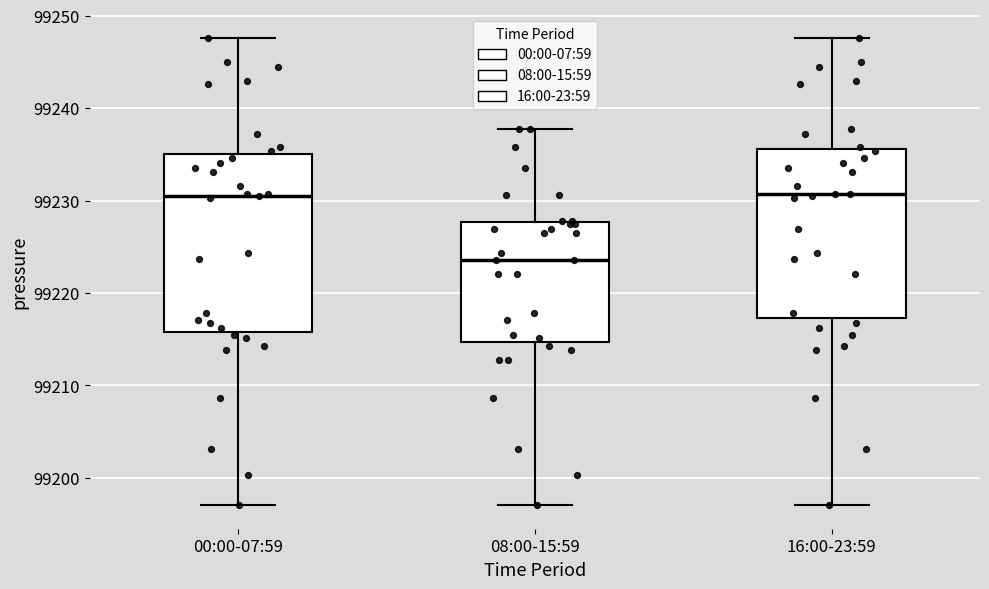

Where does the median line of the box for 00:00-07:59 sit on the y-axis? The values are not printed on the chart, so give them approximately, as read against the axis.

99231